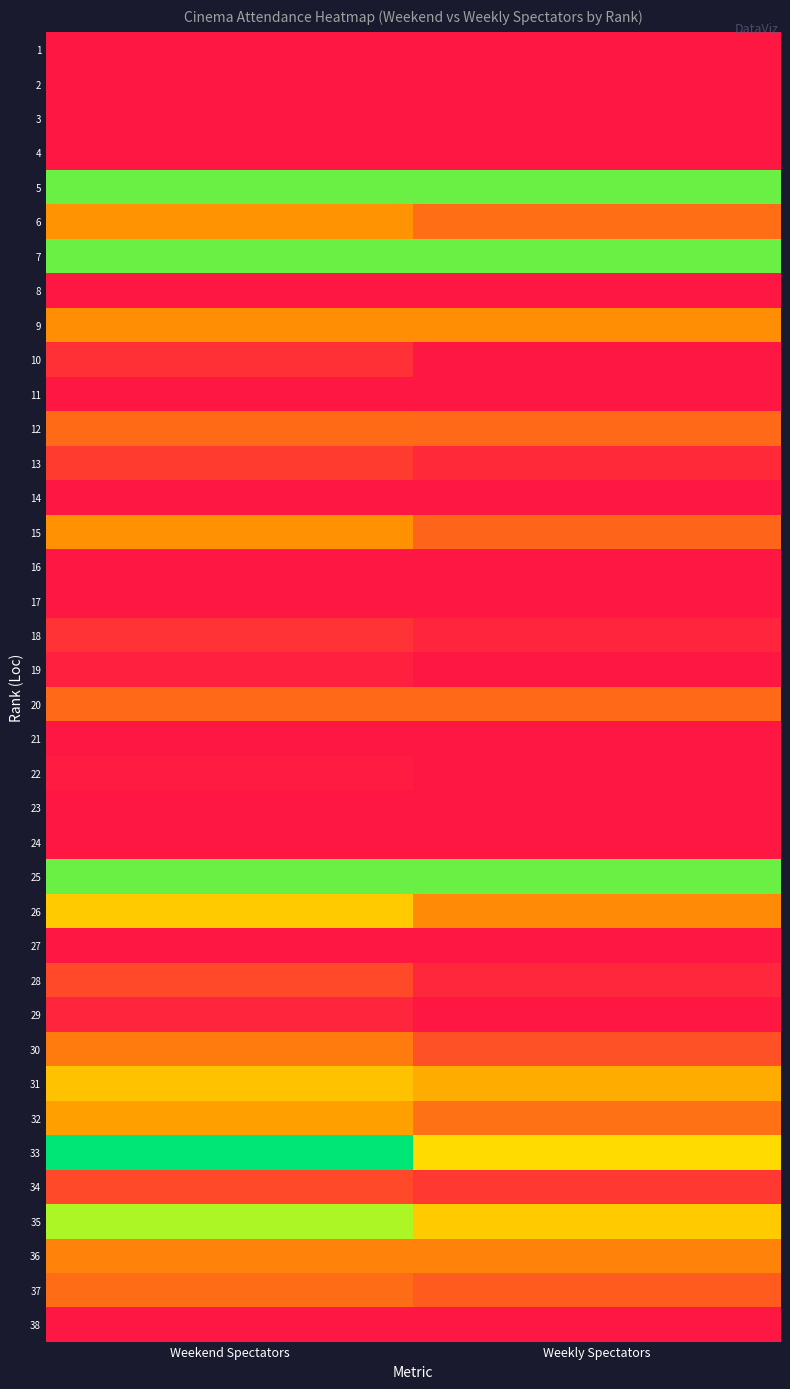

Reading right to left, transcribe all the data shown in this chart.

1: Weekly Spectators=8.6	Weekend Spectators=8.4
2: Weekly Spectators=8.6	Weekend Spectators=8.1
3: Weekly Spectators=10.8	Weekend Spectators=10.2
4: Weekly Spectators=8.6	Weekend Spectators=8.1
5: Weekly Spectators=0.7	Weekend Spectators=0.7
6: Weekly Spectators=4.8	Weekend Spectators=3.9
7: Weekly Spectators=0.7	Weekend Spectators=0.7
8: Weekly Spectators=9.3	Weekend Spectators=8.9
9: Weekly Spectators=4.0	Weekend Spectators=4.0
10: Weekly Spectators=7.0	Weekend Spectators=6.4
11: Weekly Spectators=9.1	Weekend Spectators=8.5
12: Weekly Spectators=5.0	Weekend Spectators=4.9
13: Weekly Spectators=6.6	Weekend Spectators=6.1
14: Weekly Spectators=10.2	Weekend Spectators=9.5
15: Weekly Spectators=5.1	Weekend Spectators=3.9
16: Weekly Spectators=10.0	Weekend Spectators=9.2
17: Weekly Spectators=7.7	Weekend Spectators=7.5
18: Weekly Spectators=6.6	Weekend Spectators=6.3
19: Weekly Spectators=7.7	Weekend Spectators=6.8
20: Weekly Spectators=5.0	Weekend Spectators=5.0
21: Weekly Spectators=9.9	Weekend Spectators=9.9
22: Weekly Spectators=7.2	Weekend Spectators=6.9
23: Weekly Spectators=8.8	Weekend Spectators=8.5
24: Weekly Spectators=9.7	Weekend Spectators=9.7
25: Weekly Spectators=0.7	Weekend Spectators=0.7
26: Weekly Spectators=4.1	Weekend Spectators=2.7
27: Weekly Spectators=8.8	Weekend Spectators=8.8
28: Weekly Spectators=6.6	Weekend Spectators=5.8
29: Weekly Spectators=7.6	Weekend Spectators=6.6
30: Weekly Spectators=5.5	Weekend Spectators=4.5
31: Weekly Spectators=3.4	Weekend Spectators=2.9
32: Weekly Spectators=4.7	Weekend Spectators=3.6
33: Weekly Spectators=2.4	Weekend Spectators=0.0
34: Weekly Spectators=6.2	Weekend Spectators=5.8
35: Weekly Spectators=2.7	Weekend Spectators=1.1
36: Weekly Spectators=4.3	Weekend Spectators=4.3
37: Weekly Spectators=5.3	Weekend Spectators=4.9
38: Weekly Spectators=7.8	Weekend Spectators=7.8